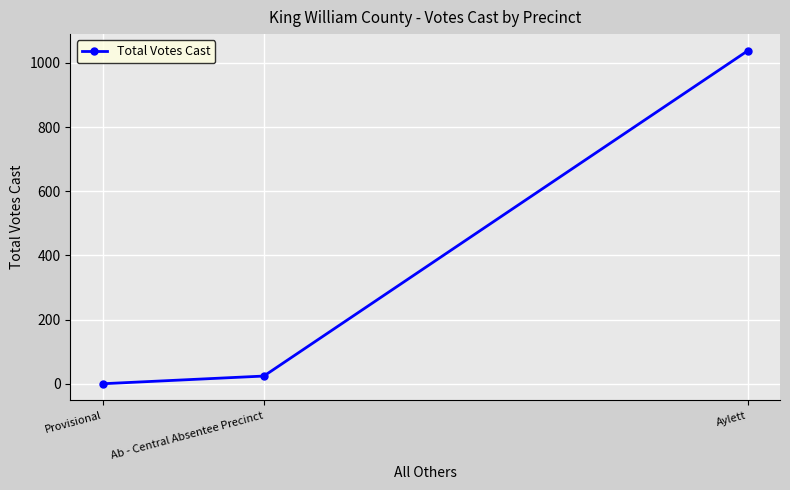

How many positive values are there?

2